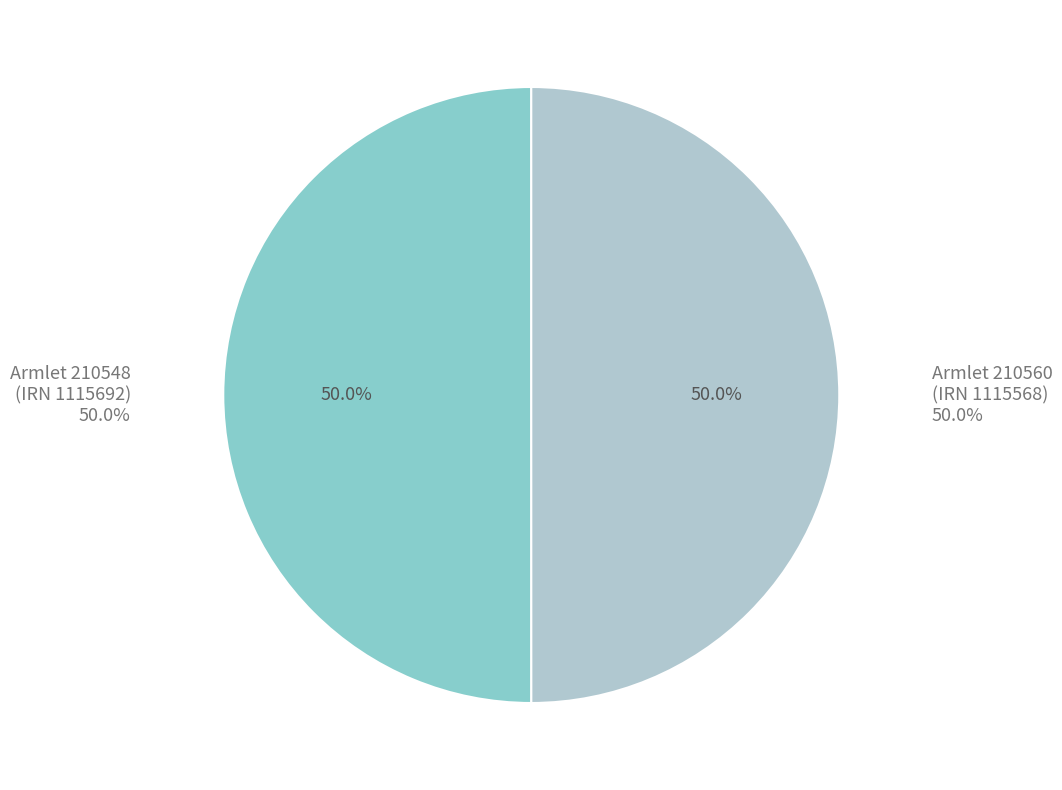

What percentage is the f0e0f84b-4d5a-4358-ae17-4ea434763535 slice, to the nearest percent?

50%